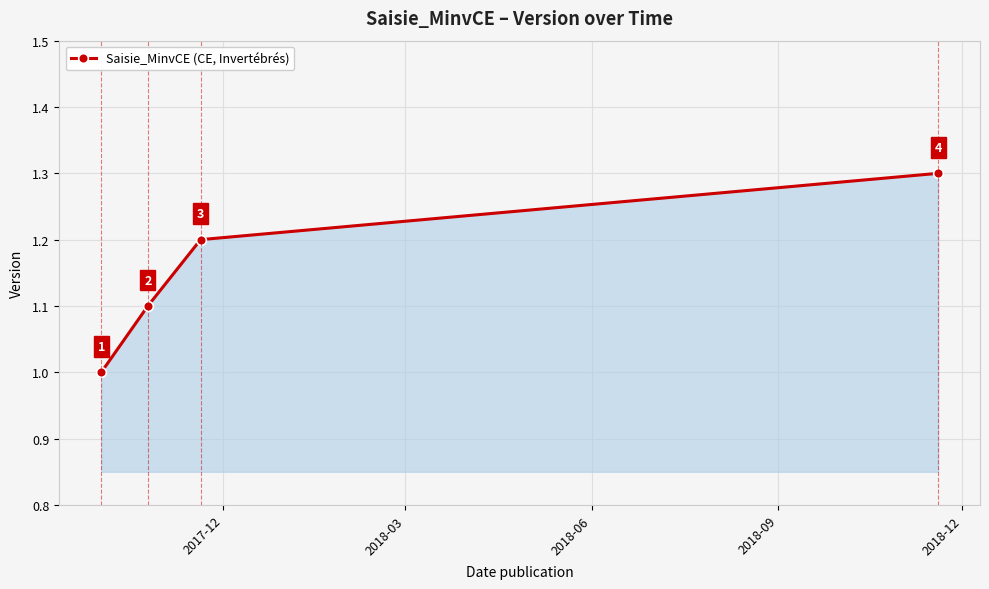

Count the values in the range 1 to 2.

4